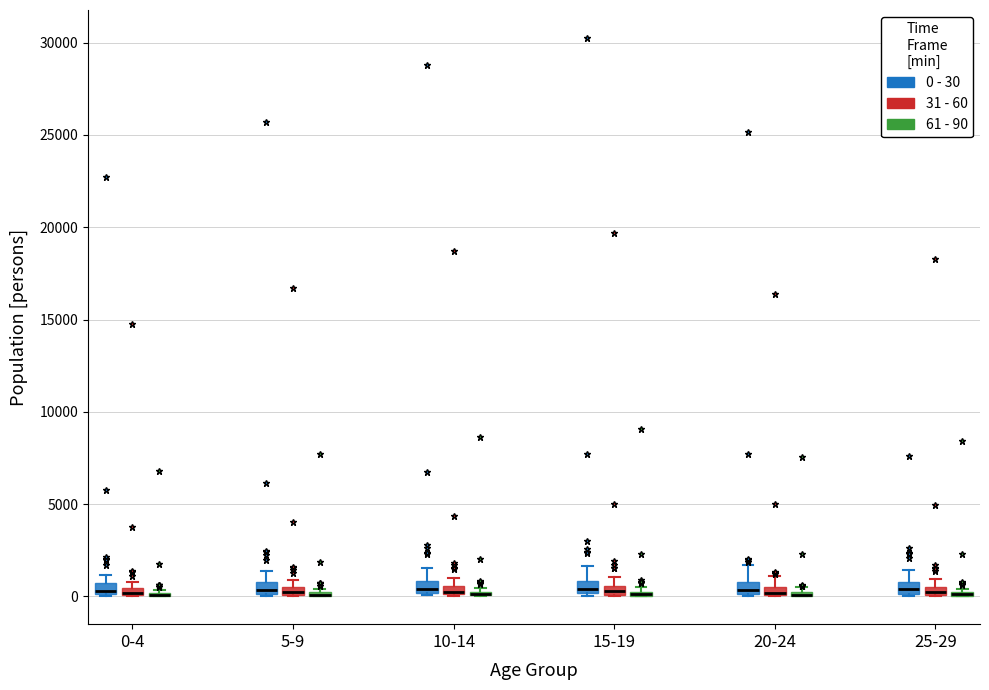

Where is the lower edge of the box for 0-4 (0 - 30) on the y-axis? The values are not printed on the chart, so give them approximately, as read against the axis.

0